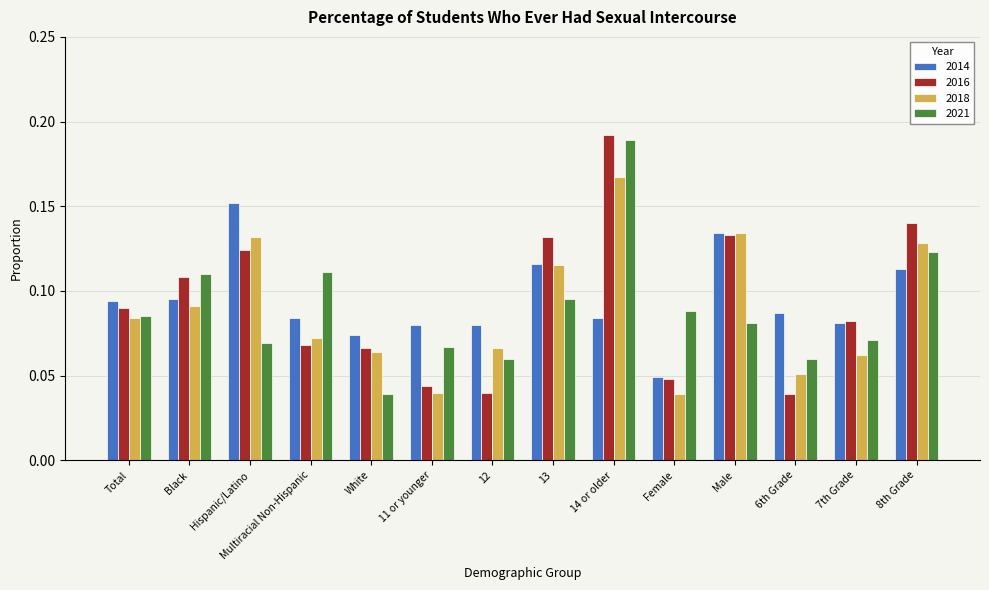

Where is 2014 nearest to the value 0?

Female